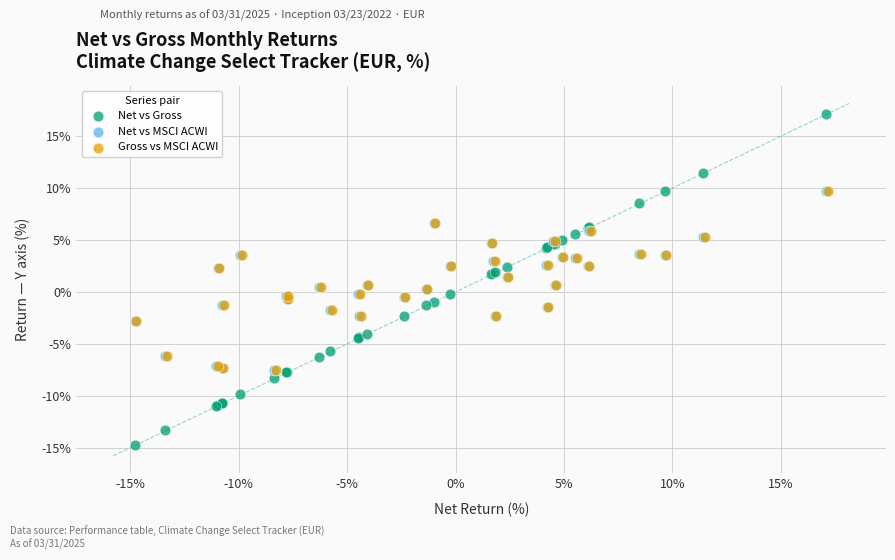

What are all the series names shown in the legend?

Net vs Gross, Net vs MSCI ACWI, Gross vs MSCI ACWI